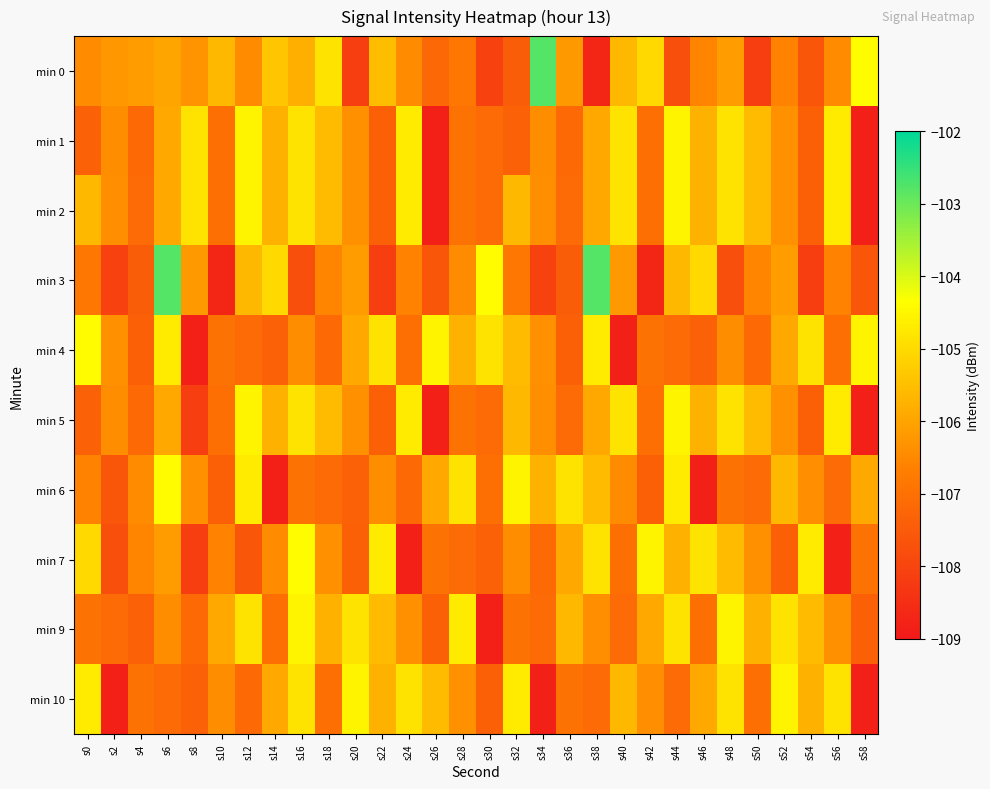

Reading right to left, extract all data points from this chart.

min 0: s58=-104.4	s56=-106.4	s54=-107.6	s52=-106.6	s50=-108.1	s48=-106.2	s46=-106.6	s44=-107.8	s42=-105.0	s40=-105.6	s38=-108.7	s36=-106.2	s34=-102.8	s32=-107.4	s30=-108.1	s28=-106.9	s26=-107.2	s24=-106.4	s22=-105.5	s20=-108.1	s18=-104.8	s16=-105.8	s14=-105.4	s12=-106.4	s10=-105.6	s8=-106.3	s6=-106.0	s4=-106.1	s2=-106.2	s0=-106.4
min 1: s58=-108.8	s56=-104.7	s54=-107.4	s52=-106.3	s50=-105.6	s48=-104.8	s46=-105.8	s44=-104.5	s42=-107.0	s40=-104.8	s38=-105.9	s36=-107.2	s34=-106.4	s32=-107.3	s30=-107.1	s28=-106.9	s26=-108.8	s24=-104.7	s22=-107.4	s20=-106.3	s18=-105.6	s16=-104.8	s14=-105.8	s12=-104.5	s10=-107.0	s8=-104.8	s6=-105.9	s4=-107.2	s2=-106.4	s0=-107.3
min 2: s58=-108.8	s56=-104.7	s54=-107.4	s52=-106.3	s50=-105.6	s48=-104.8	s46=-105.8	s44=-104.5	s42=-107.0	s40=-104.8	s38=-105.9	s36=-107.1	s34=-106.4	s32=-105.6	s30=-107.1	s28=-106.9	s26=-108.8	s24=-104.7	s22=-107.4	s20=-106.3	s18=-105.6	s16=-104.8	s14=-105.8	s12=-104.5	s10=-107.0	s8=-104.8	s6=-105.9	s4=-107.1	s2=-106.4	s0=-105.6
min 3: s58=-107.6	s56=-106.6	s54=-108.1	s52=-106.2	s50=-106.6	s48=-107.8	s46=-105.0	s44=-105.6	s42=-108.7	s40=-106.2	s38=-102.8	s36=-107.4	s34=-108.1	s32=-106.9	s30=-104.4	s28=-106.4	s26=-107.6	s24=-106.6	s22=-108.1	s20=-106.2	s18=-106.6	s16=-107.8	s14=-105.0	s12=-105.6	s10=-108.7	s8=-106.2	s6=-102.8	s4=-107.4	s2=-108.1	s0=-106.9
min 4: s58=-104.5	s56=-107.0	s54=-104.8	s52=-105.9	s50=-107.2	s48=-106.4	s46=-107.3	s44=-107.1	s42=-106.9	s40=-108.8	s38=-104.7	s36=-107.4	s34=-106.3	s32=-105.6	s30=-104.8	s28=-105.8	s26=-104.5	s24=-107.0	s22=-104.8	s20=-105.9	s18=-107.2	s16=-106.4	s14=-107.3	s12=-107.1	s10=-106.9	s8=-108.8	s6=-104.7	s4=-107.4	s2=-106.3	s0=-104.4
min 5: s58=-108.8	s56=-104.7	s54=-107.4	s52=-106.3	s50=-105.6	s48=-104.8	s46=-105.8	s44=-104.5	s42=-107.0	s40=-104.8	s38=-105.9	s36=-107.1	s34=-106.4	s32=-105.6	s30=-107.1	s28=-106.9	s26=-108.8	s24=-104.7	s22=-107.4	s20=-106.3	s18=-105.6	s16=-104.8	s14=-105.8	s12=-104.5	s10=-107.0	s8=-108.1	s6=-105.9	s4=-107.2	s2=-106.4	s0=-107.3
min 6: s58=-105.9	s56=-107.1	s54=-106.4	s52=-105.6	s50=-107.1	s48=-106.9	s46=-108.8	s44=-104.7	s42=-107.4	s40=-106.4	s38=-105.6	s36=-104.8	s34=-105.8	s32=-104.5	s30=-107.0	s28=-104.8	s26=-105.9	s24=-107.2	s22=-106.4	s20=-107.3	s18=-107.1	s16=-106.9	s14=-108.8	s12=-104.7	s10=-107.4	s8=-106.3	s6=-104.4	s4=-106.4	s2=-107.6	s0=-106.6
min 7: s58=-106.9	s56=-108.8	s54=-104.7	s52=-107.4	s50=-106.3	s48=-105.6	s46=-104.8	s44=-105.8	s42=-104.5	s40=-107.0	s38=-104.8	s36=-105.9	s34=-107.2	s32=-106.4	s30=-107.3	s28=-107.1	s26=-106.9	s24=-108.8	s22=-104.7	s20=-107.4	s18=-106.3	s16=-104.4	s14=-106.4	s12=-107.6	s10=-106.6	s8=-108.1	s6=-106.2	s4=-106.6	s2=-107.8	s0=-105.0
min 9: s58=-107.4	s56=-106.3	s54=-105.6	s52=-104.8	s50=-105.8	s48=-104.5	s46=-107.0	s44=-104.8	s42=-105.9	s40=-107.1	s38=-106.4	s36=-105.6	s34=-107.1	s32=-106.9	s30=-108.8	s28=-104.7	s26=-107.4	s24=-106.3	s22=-105.6	s20=-104.8	s18=-105.8	s16=-104.5	s14=-107.0	s12=-104.8	s10=-105.9	s8=-107.2	s6=-106.4	s4=-107.3	s2=-107.1	s0=-106.9
min 10: s58=-108.8	s56=-104.8	s54=-105.8	s52=-104.5	s50=-107.0	s48=-104.8	s46=-105.9	s44=-107.1	s42=-106.4	s40=-105.6	s38=-107.1	s36=-106.9	s34=-108.8	s32=-104.7	s30=-107.4	s28=-106.3	s26=-105.6	s24=-104.8	s22=-105.8	s20=-104.5	s18=-107.0	s16=-104.8	s14=-105.9	s12=-107.2	s10=-106.4	s8=-107.3	s6=-107.1	s4=-106.9	s2=-108.8	s0=-104.7